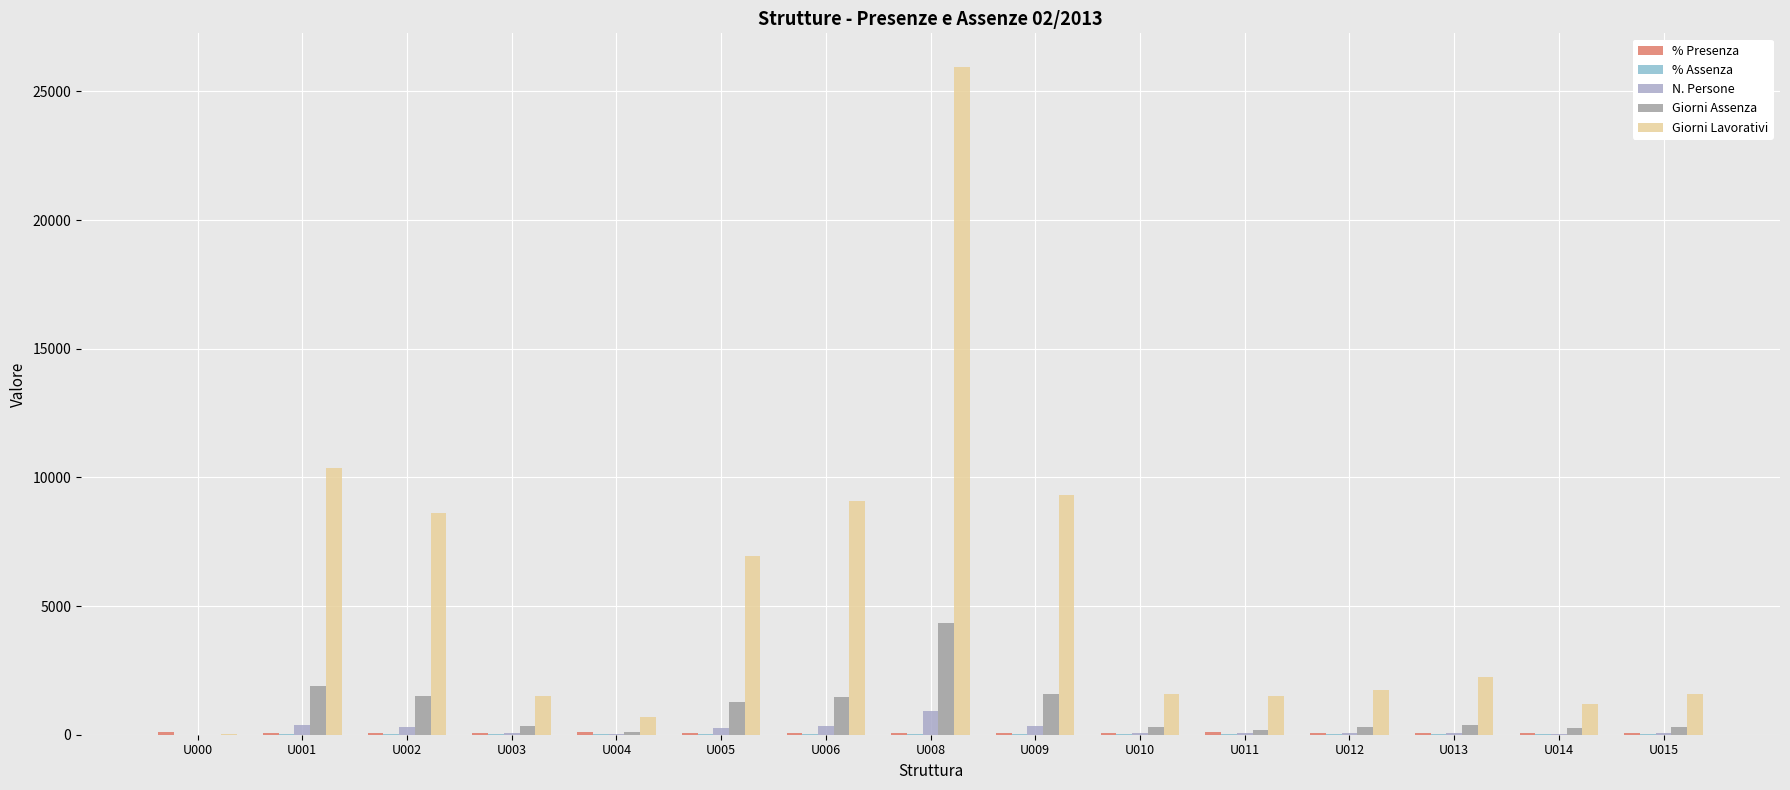

How many distinct data groups are displayed?

5